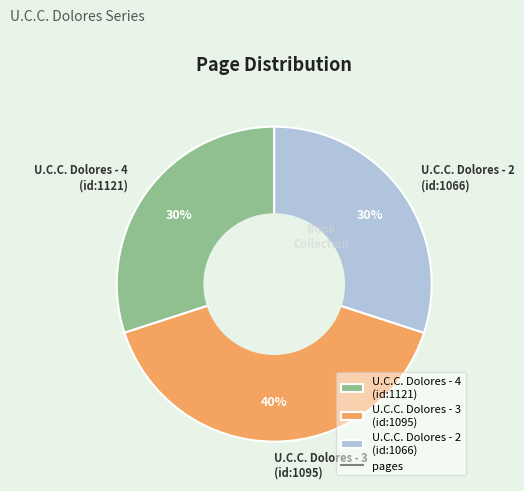

Does U.C.C. Dolores - 4 (id:1121) account for over 50% of the chart?

No